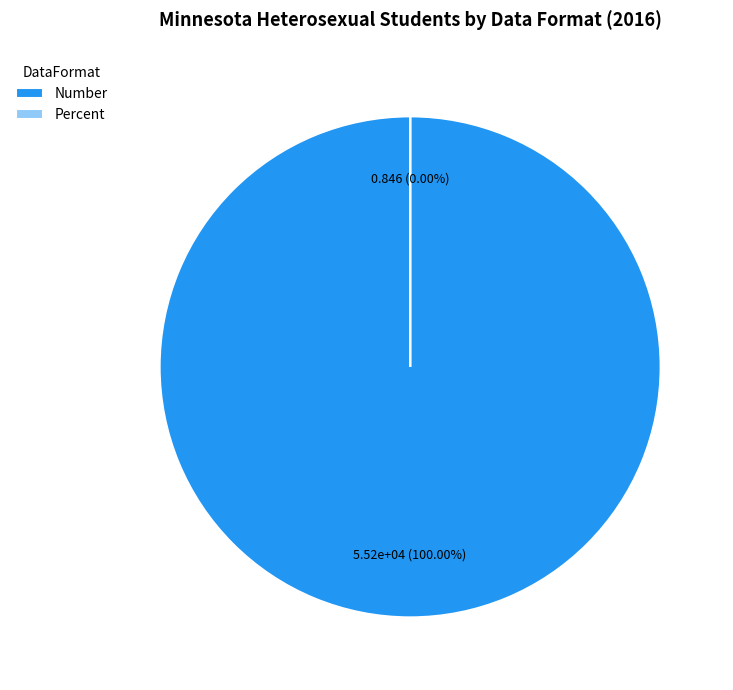

Do Number and Percent together represent more than half of the pie?

Yes